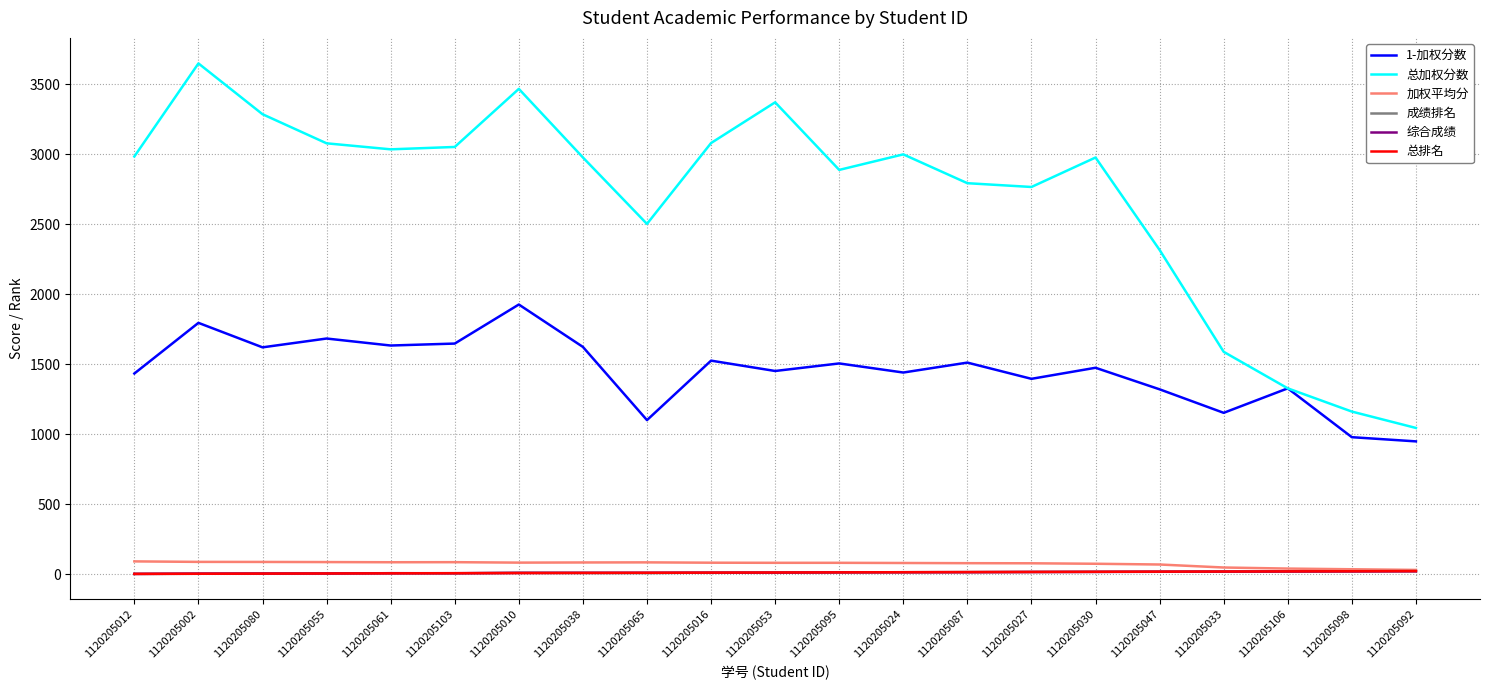

Which label corresponds to the largest value in the chart?

1120205002